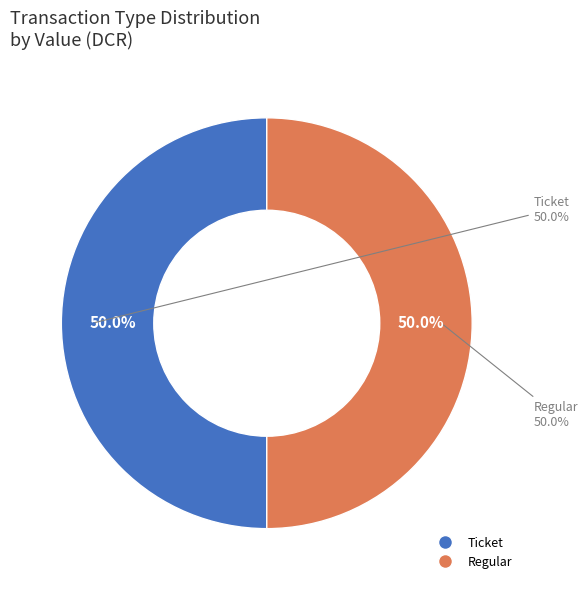

How many slices are in this pie chart?

2